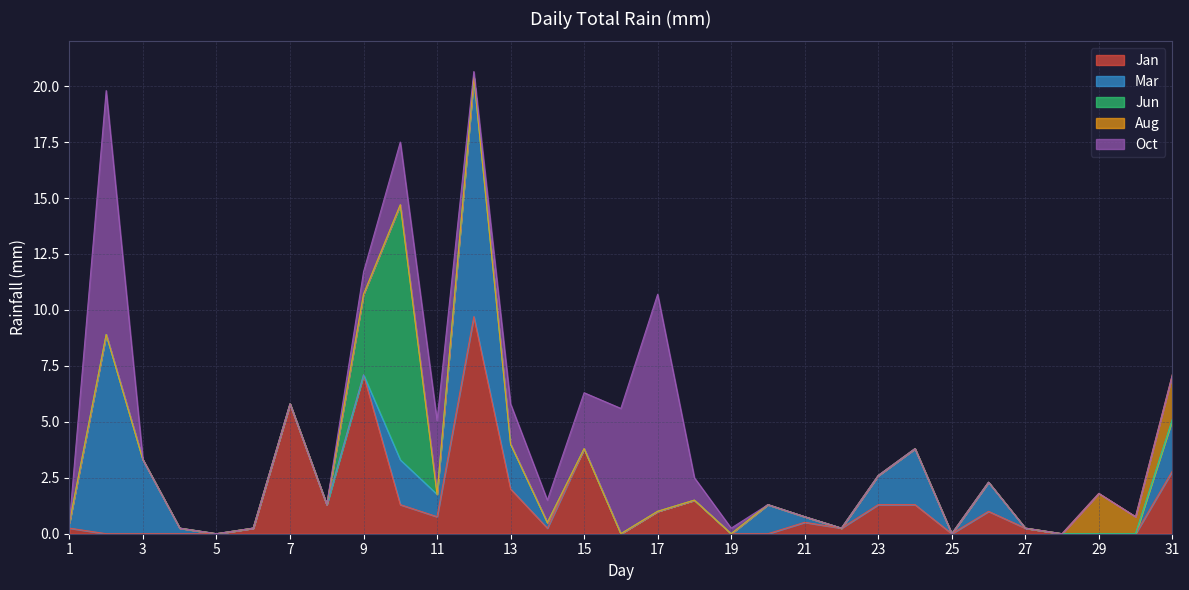

What is the spread (max minus min) of values at 14?

1.0